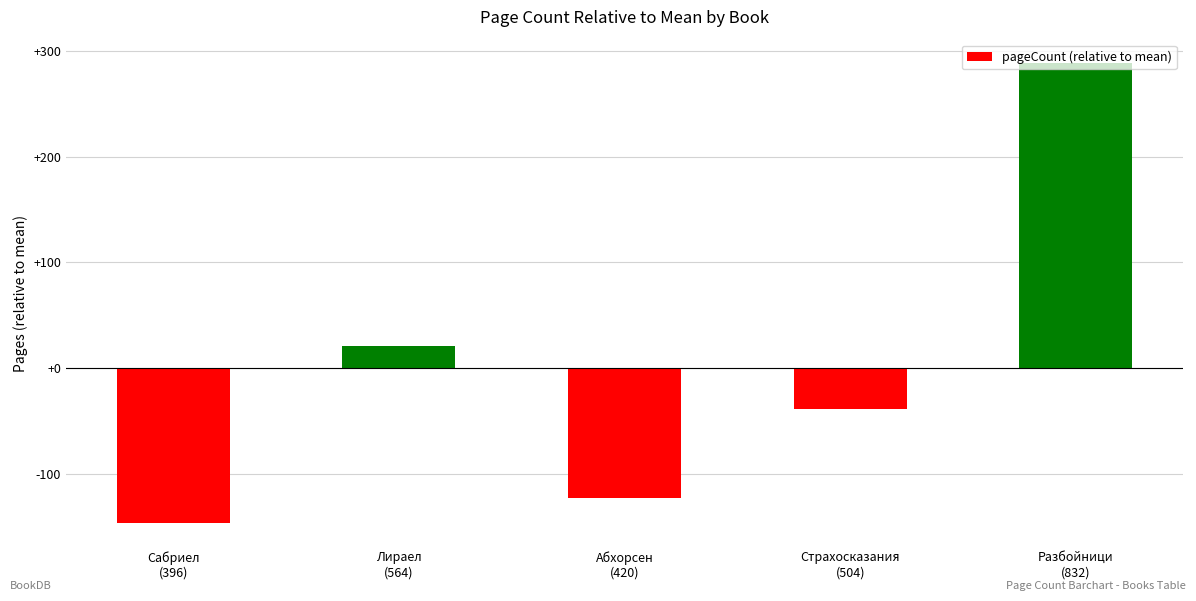

What is the difference between the maximum and minimum values?

436.0